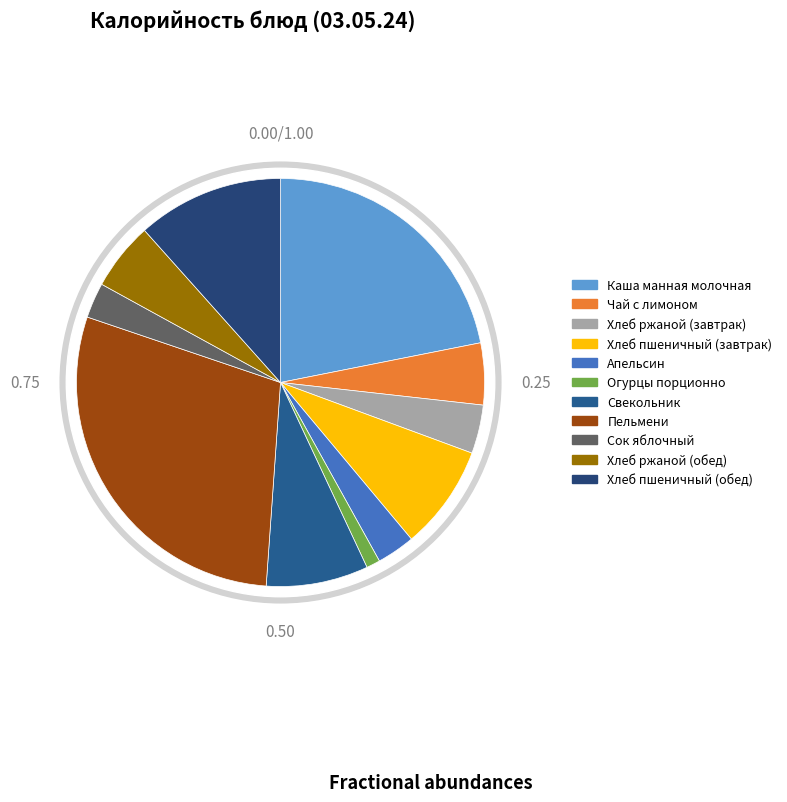

Does Каша манная молочная account for over 50% of the chart?

No